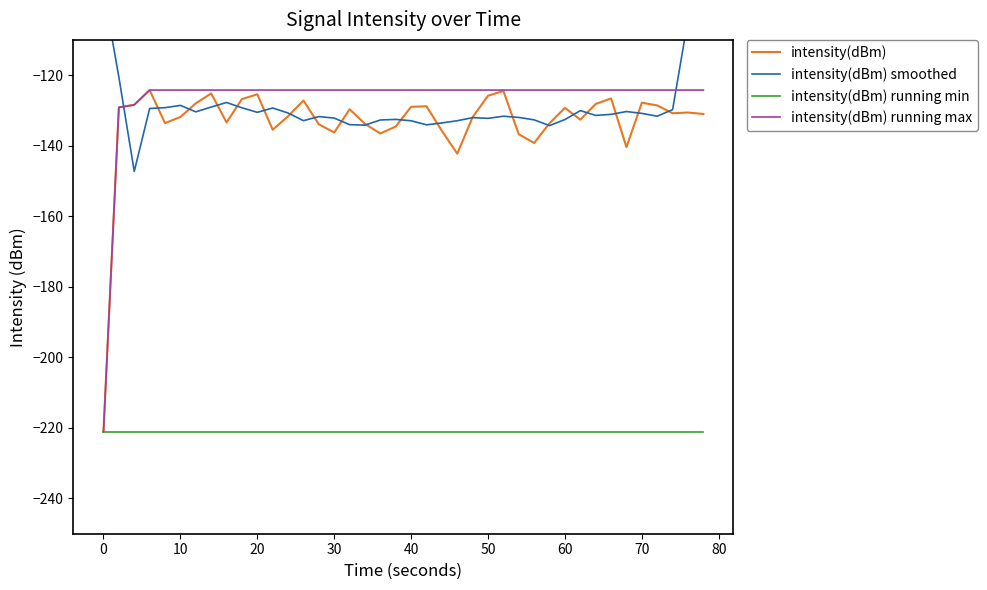

What is the average value of the intensity(dBm) running max series?

-126.9